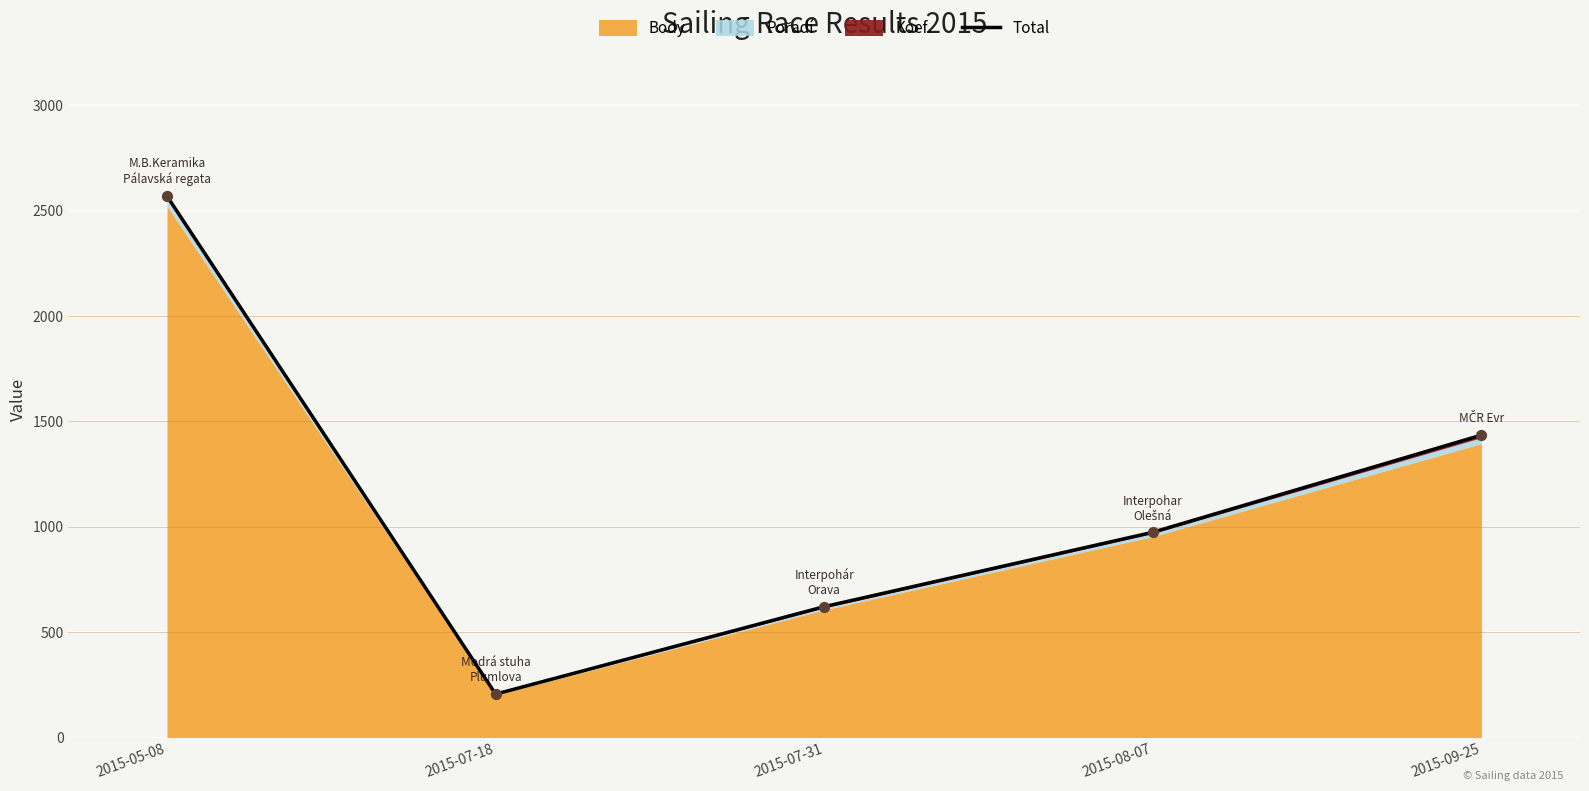

What is the change in value from 2015-07-31 to 2015-08-07?

+353